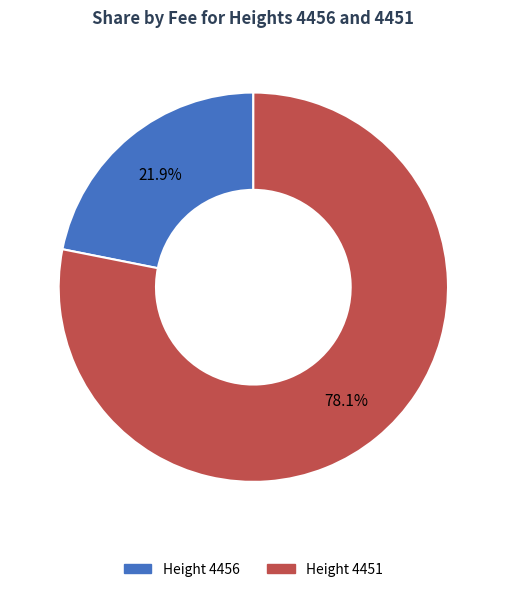

Does any single category account for the majority?

Yes